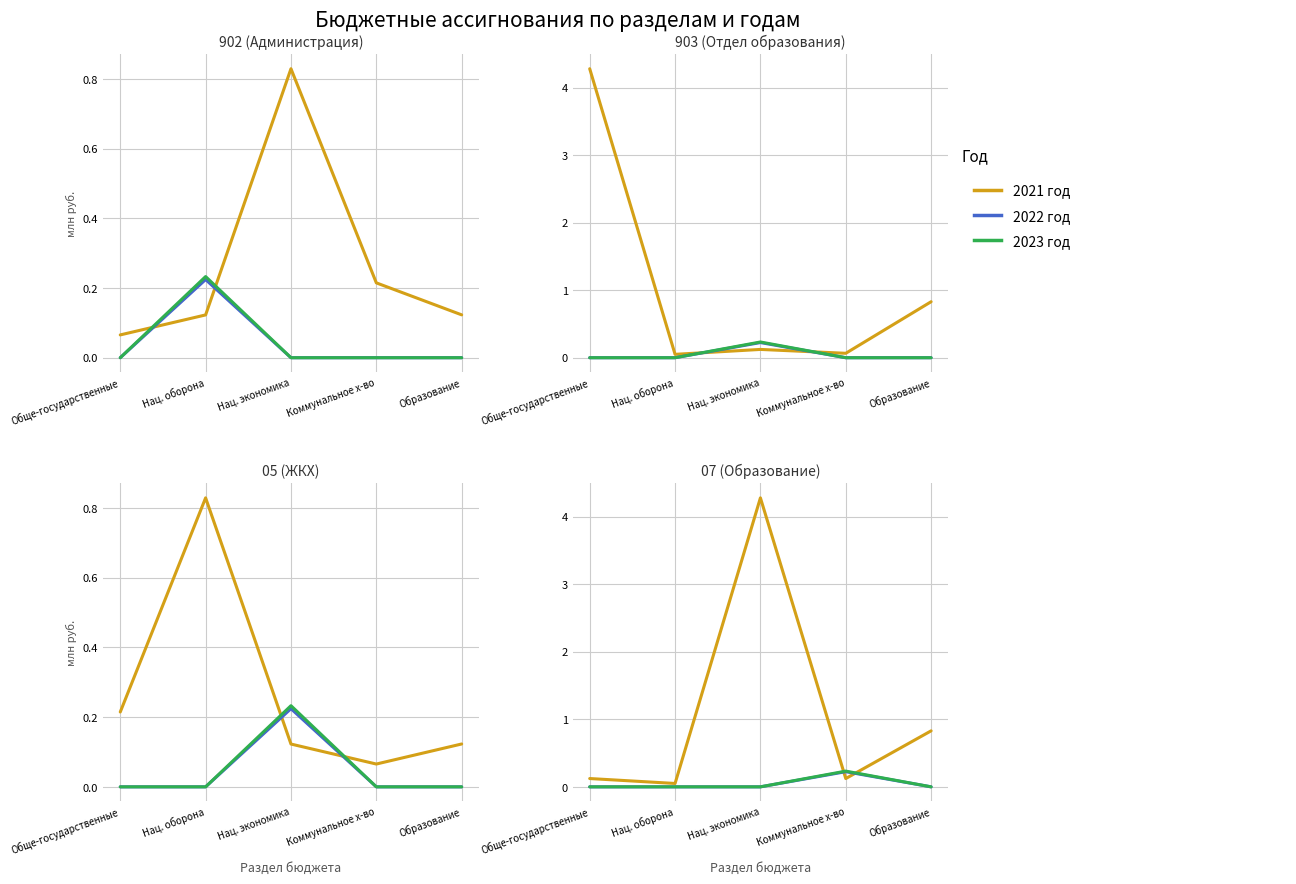

Is it true that 2021 год equals 0.1 at Обще-государственные?

True